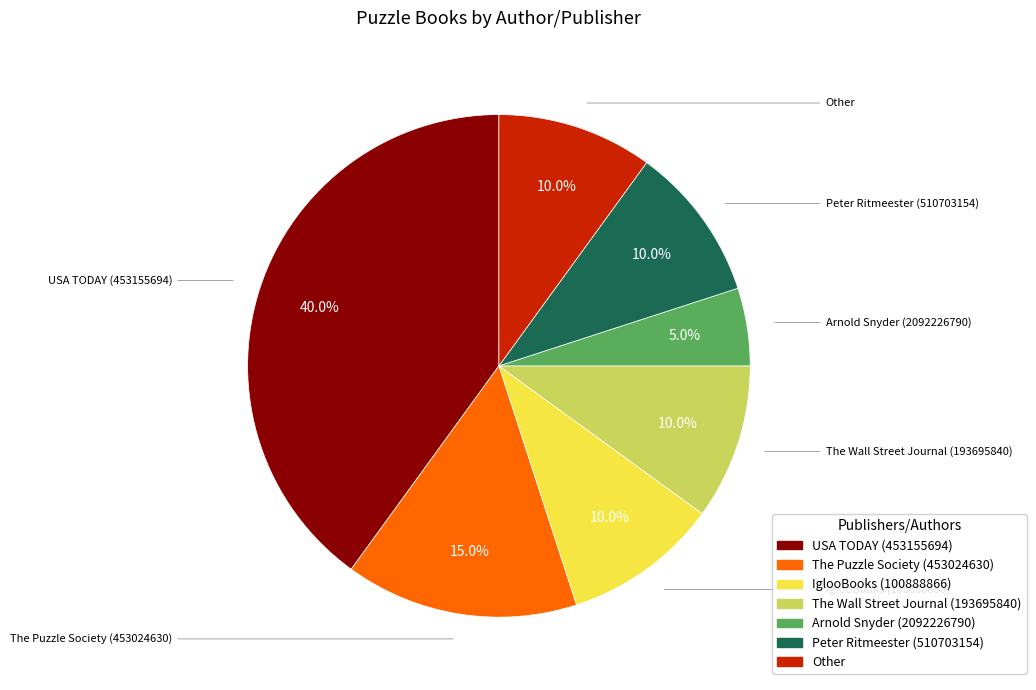

How many segments does this pie chart have?

7